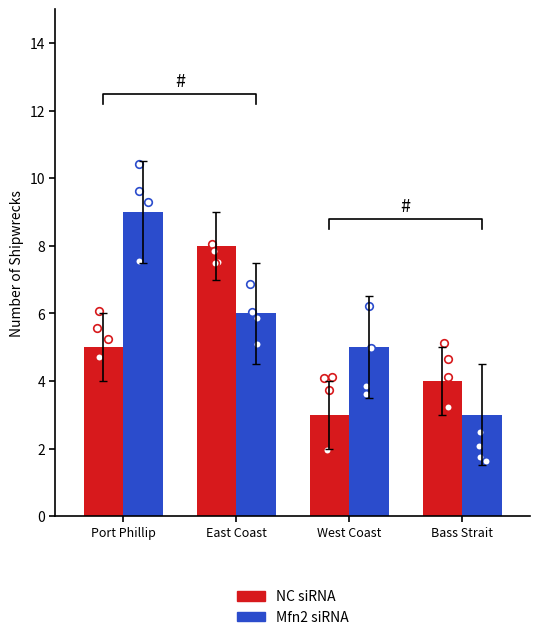

What are all the series names shown in the legend?

NC siRNA, Mfn2 siRNA